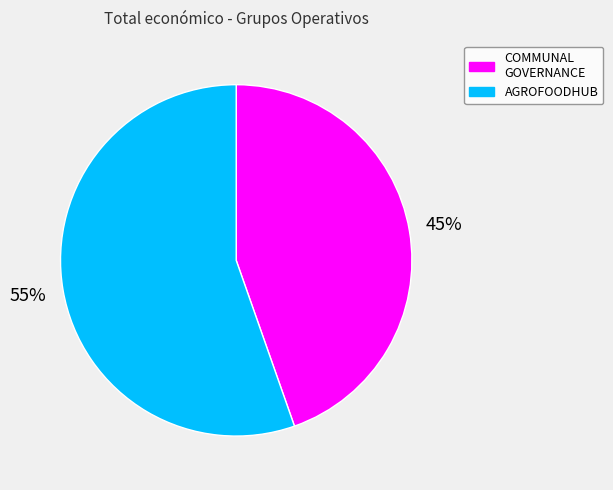

Is there any slice that represents more than half of the pie?

Yes